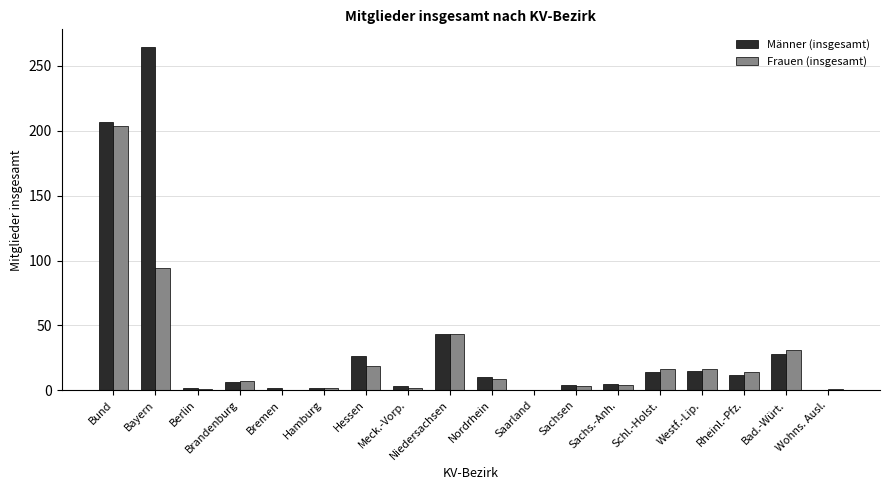

Is it true that Frauen (insgesamt) equals 58 at Bayern?

False